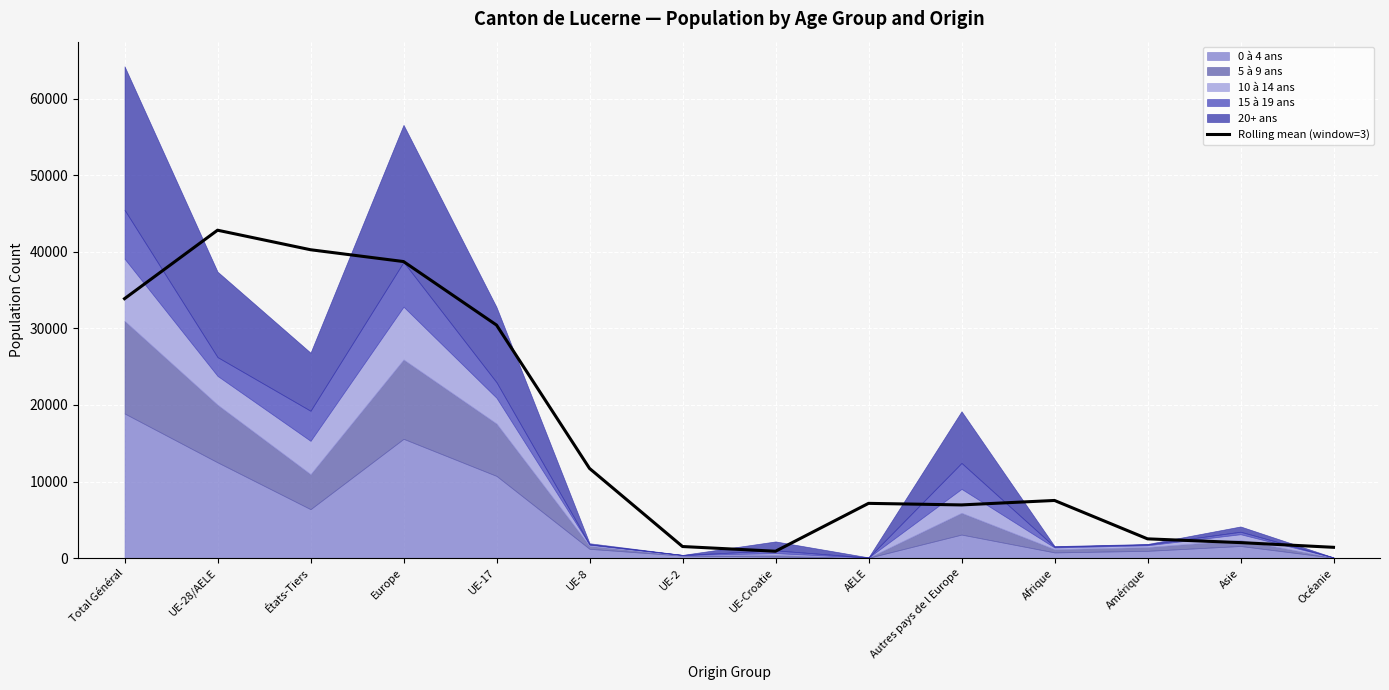

Reading left to right, transcribe all the data shown in this chart.

33888.3	42832.7	40280.7	38738.0	30440.3	11714.7	1510.7	896.0	7149.7	6946.0	7529.0	2514.0	2023.0	1408.0